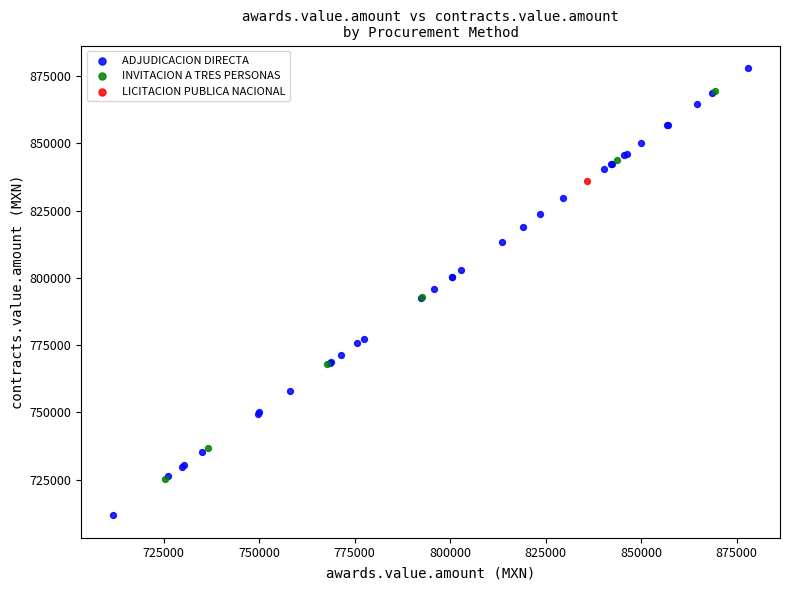

What are all the series names shown in the legend?

ADJUDICACION DIRECTA, INVITACION A TRES PERSONAS, LICITACION PUBLICA NACIONAL